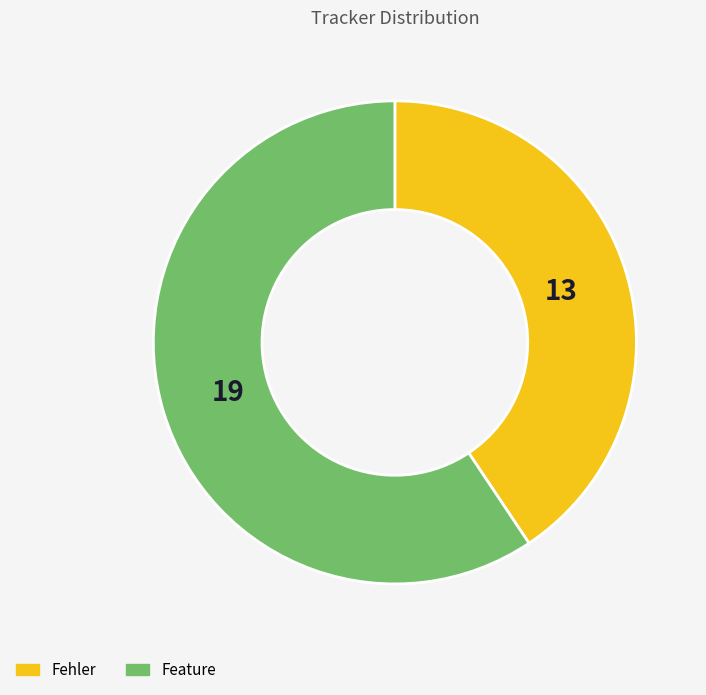

Which has a higher value, Fehler or Feature?

Feature